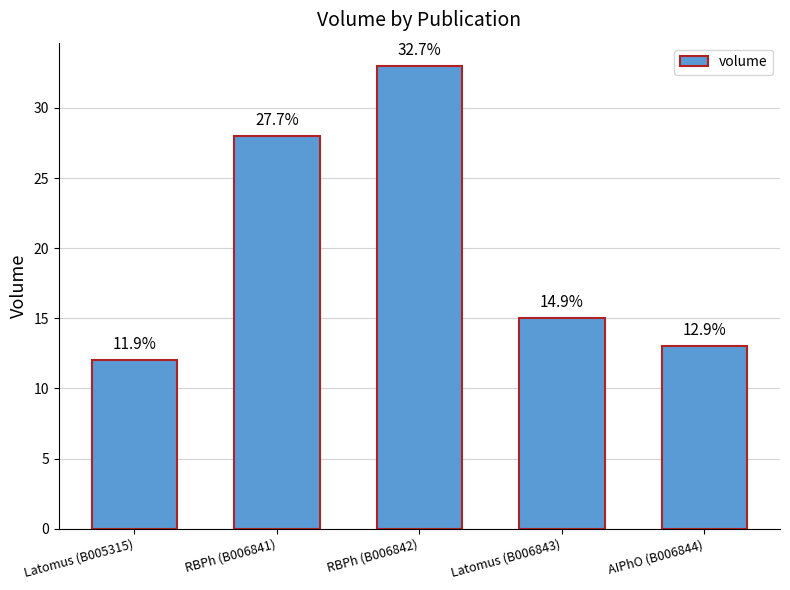

What is the change in value from RBPh (B006842) to AIPhO (B006844)?

-20